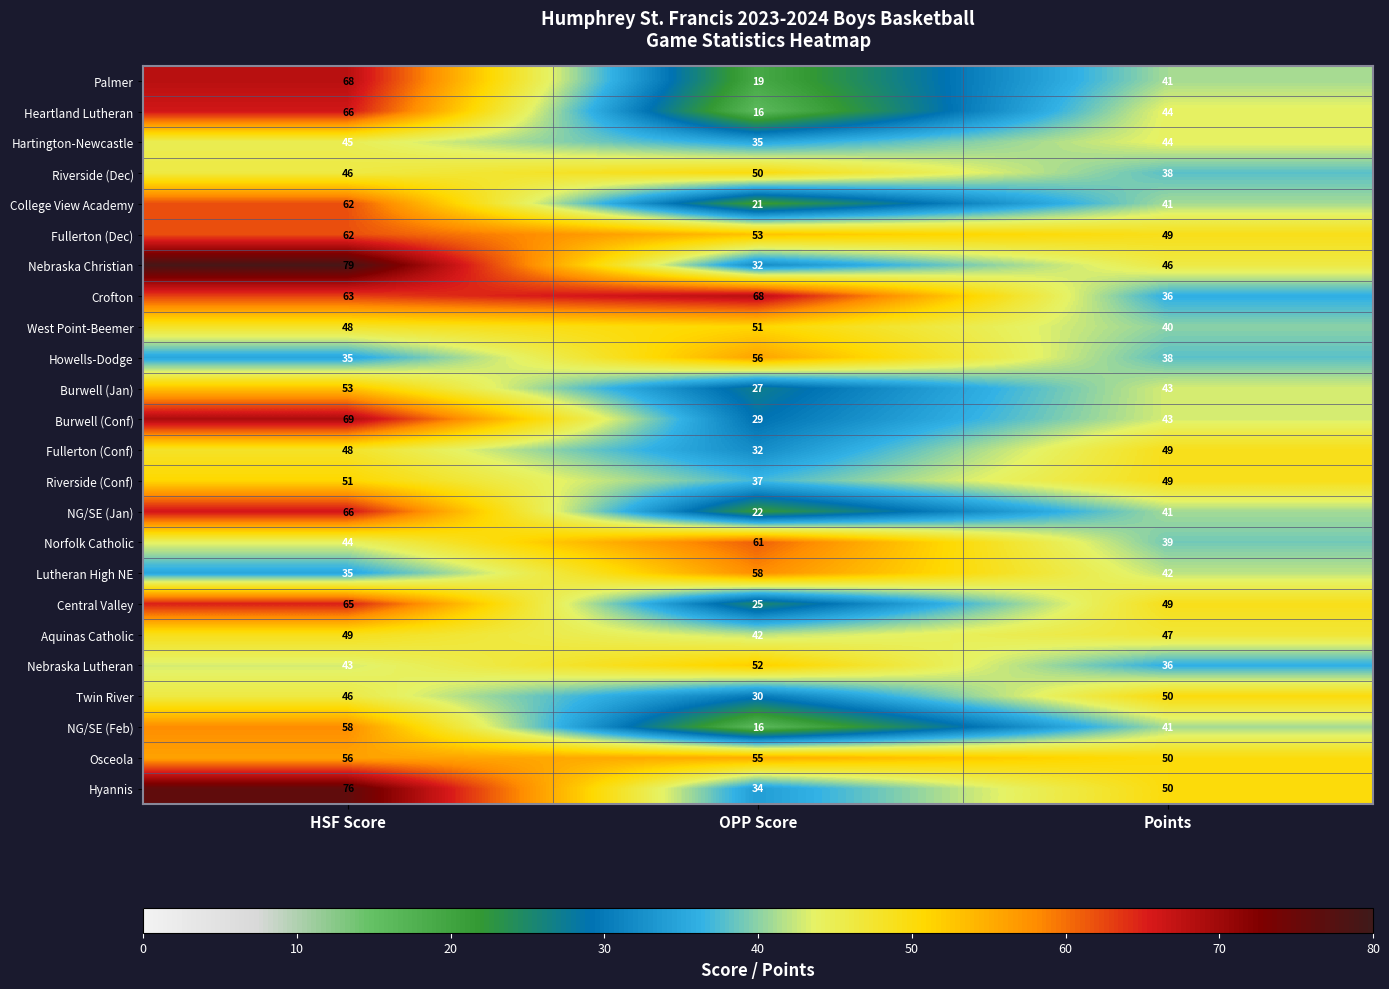

At which category is the sum across all series the highest?

HSF Score